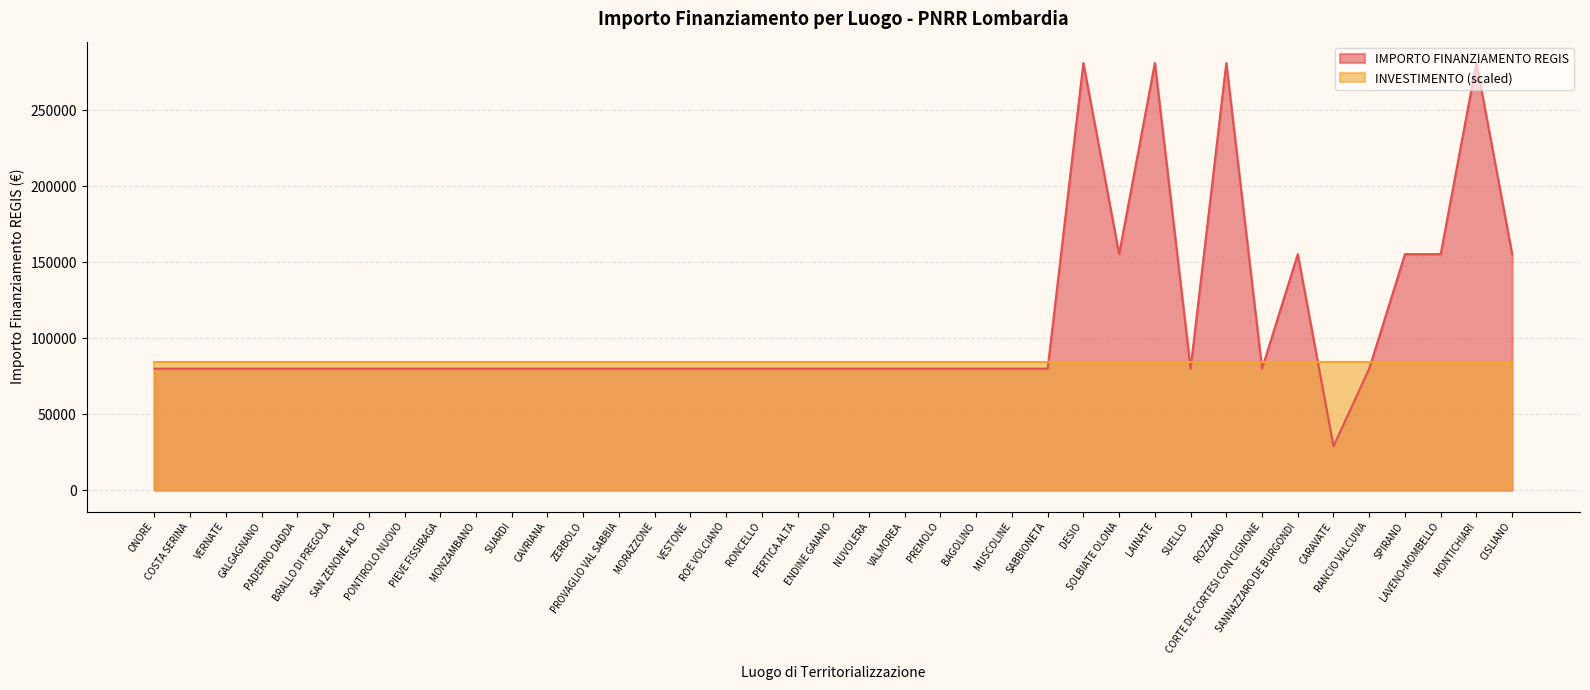

True or false: the data shows 16094 at SUELLO.

False